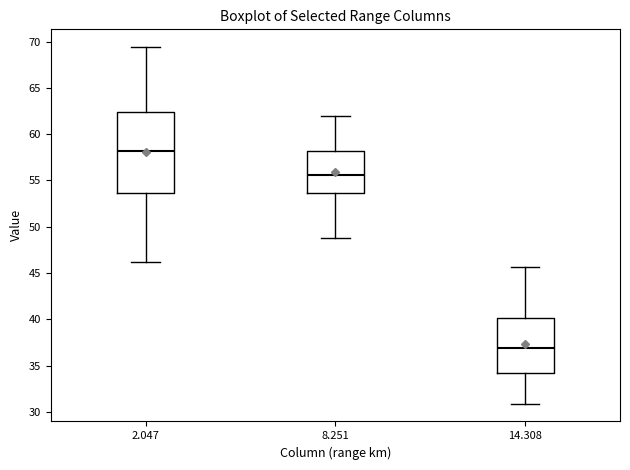

Where is the lower edge of the box at x = 2.047 on the y-axis? The values are not printed on the chart, so give them approximately, as read against the axis.

53.5